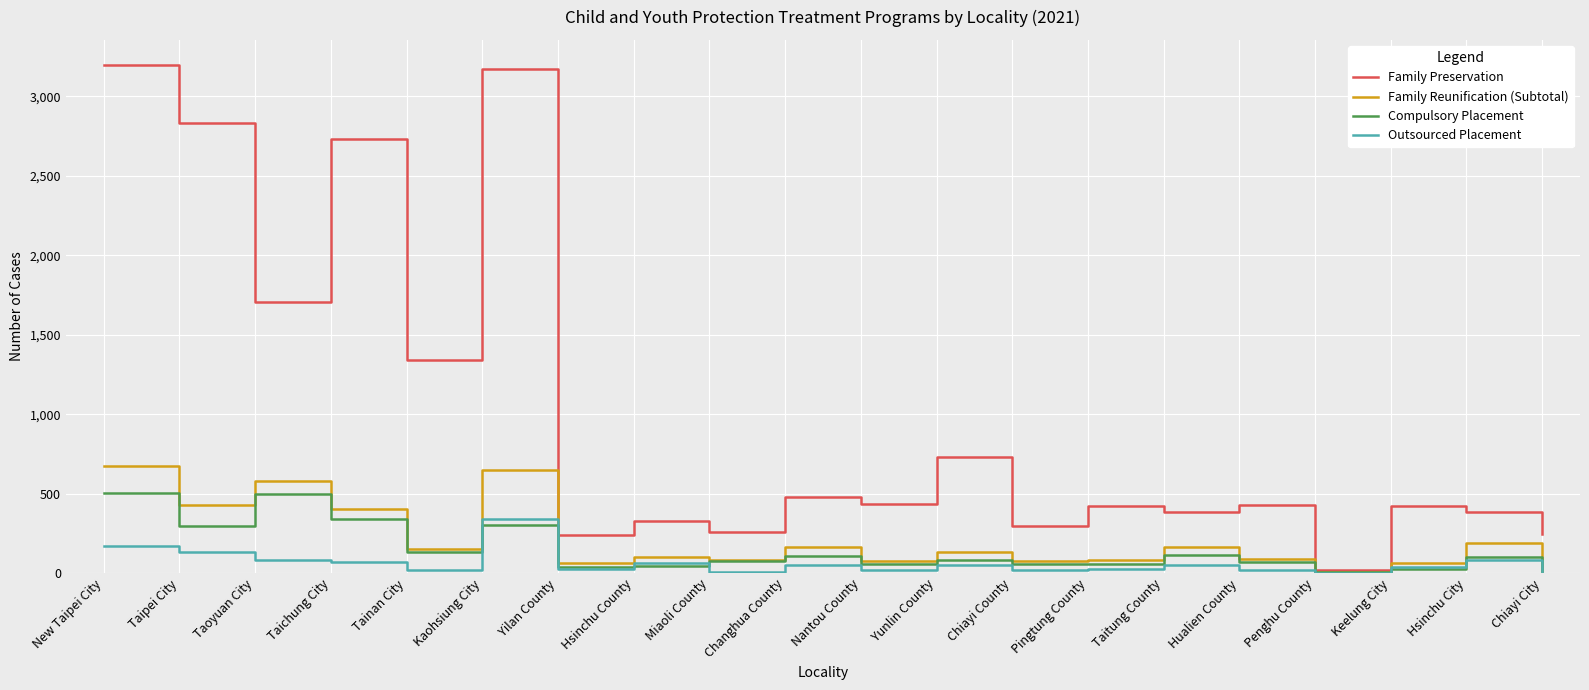

What are all the series names shown in the legend?

Family Preservation, Family Reunification (Subtotal), Compulsory Placement, Outsourced Placement